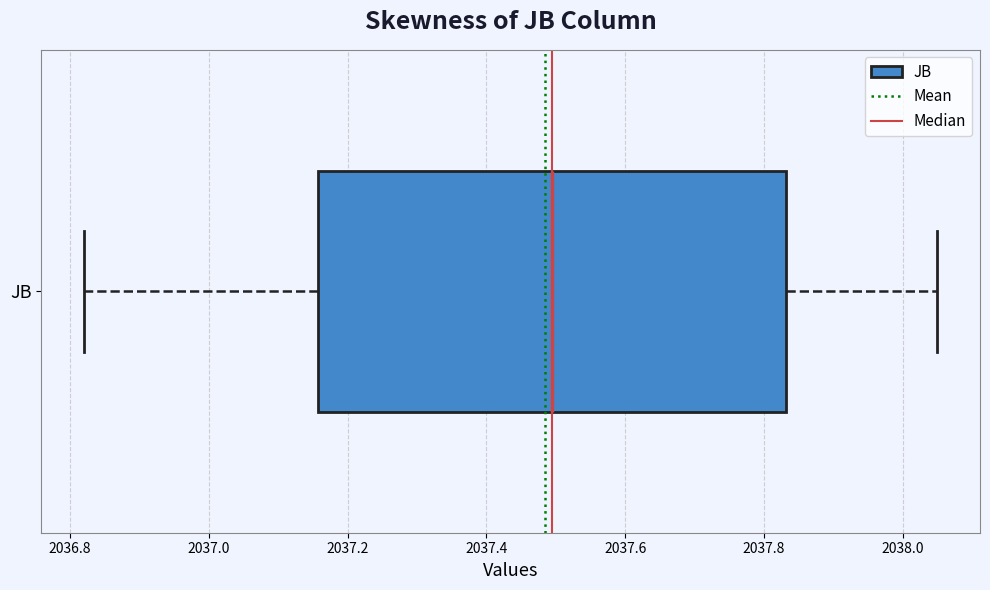

Where does the left whisker of the box for JB end on the x-axis? The values are not printed on the chart, so give them approximately, as read against the axis.

2036.82